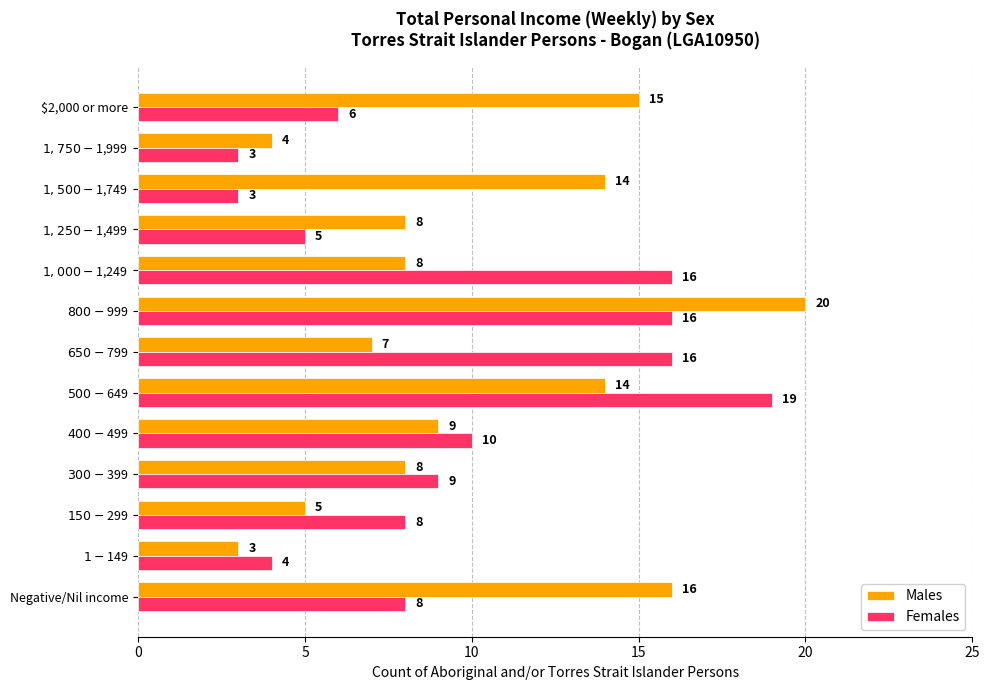

At which label is Males closest to 11?

$400-$499